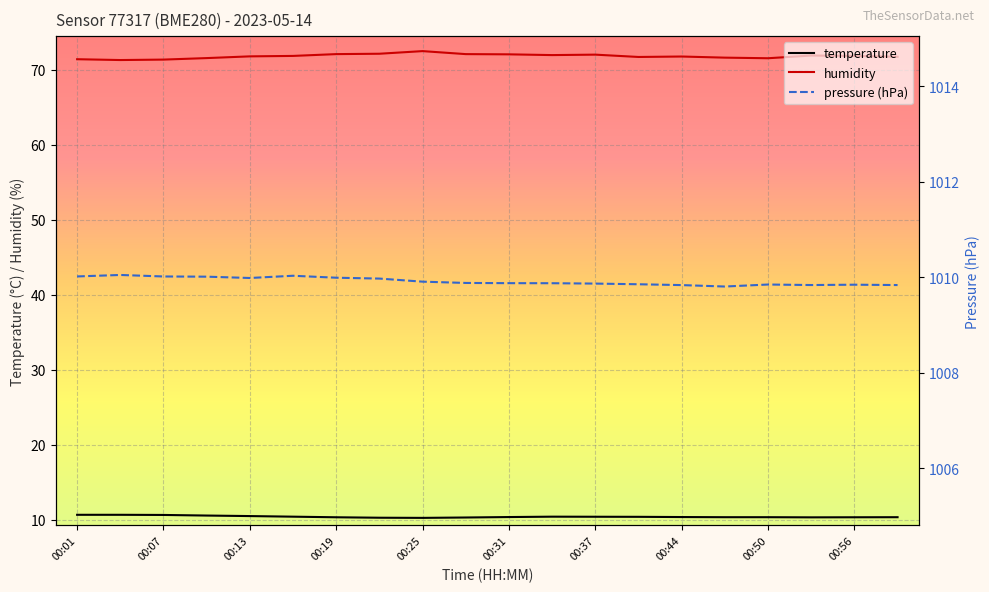

What is the value of the humidity point at the 11th from the left?

72.1